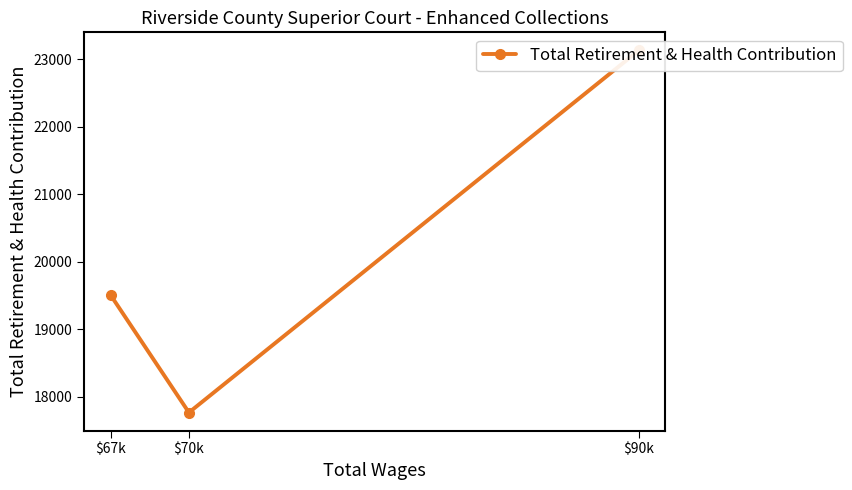

List the labels in order of value, largest first.

$90k, $67k, $70k